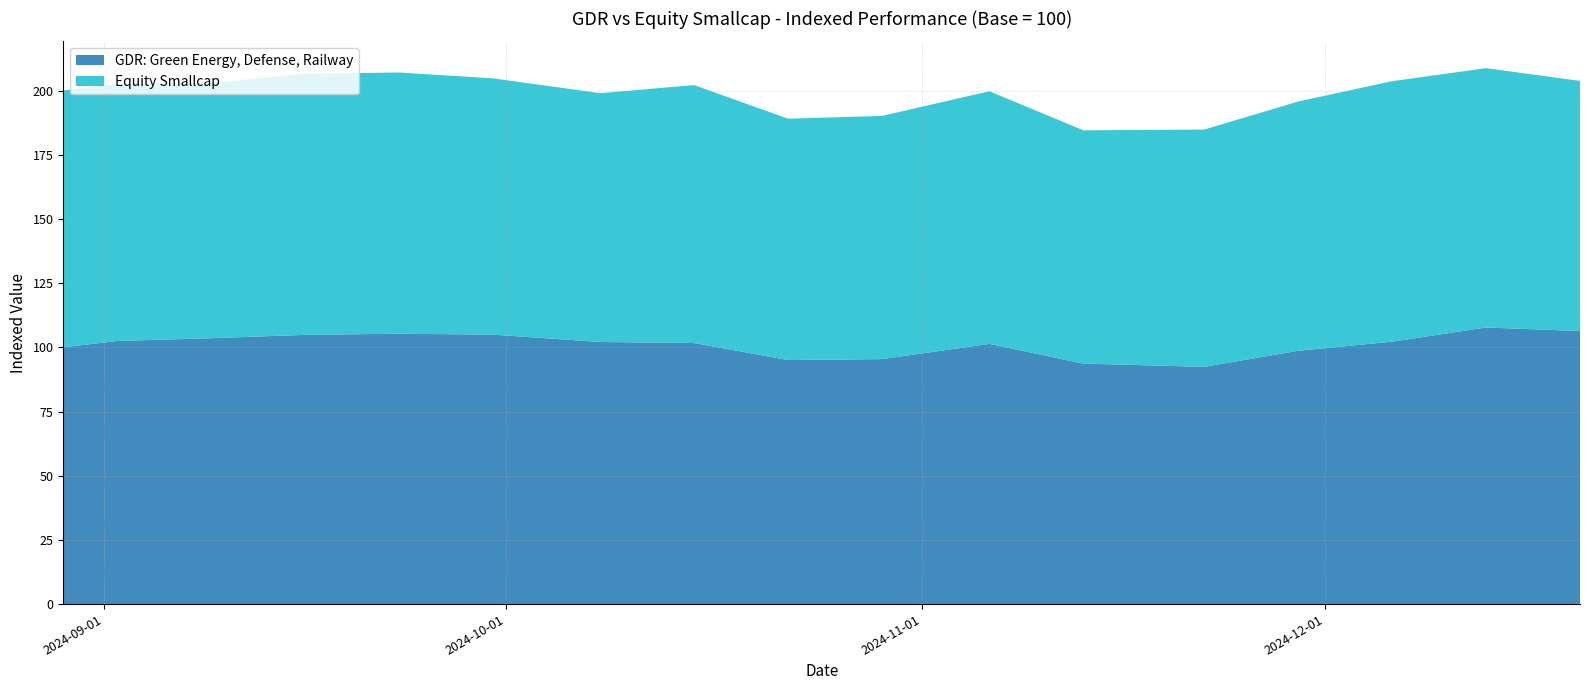

What is the label of the 11th point from the left?

2024-11-06